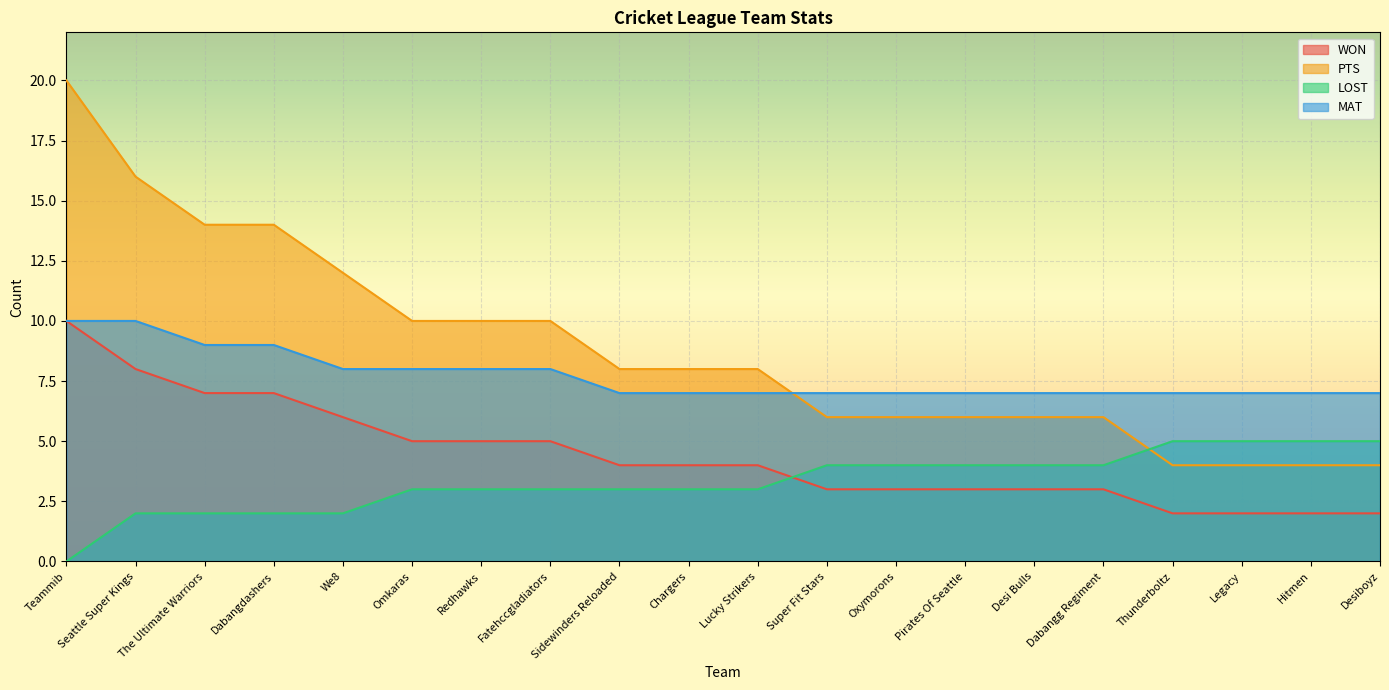

List the series in order of their overall mean, lowest first.

LOST, WON, MAT, PTS